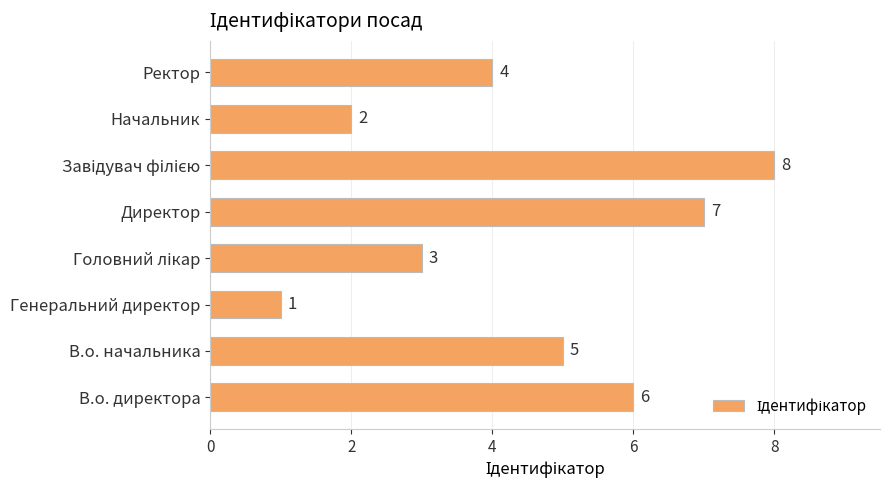

What is the sum of all values?

36